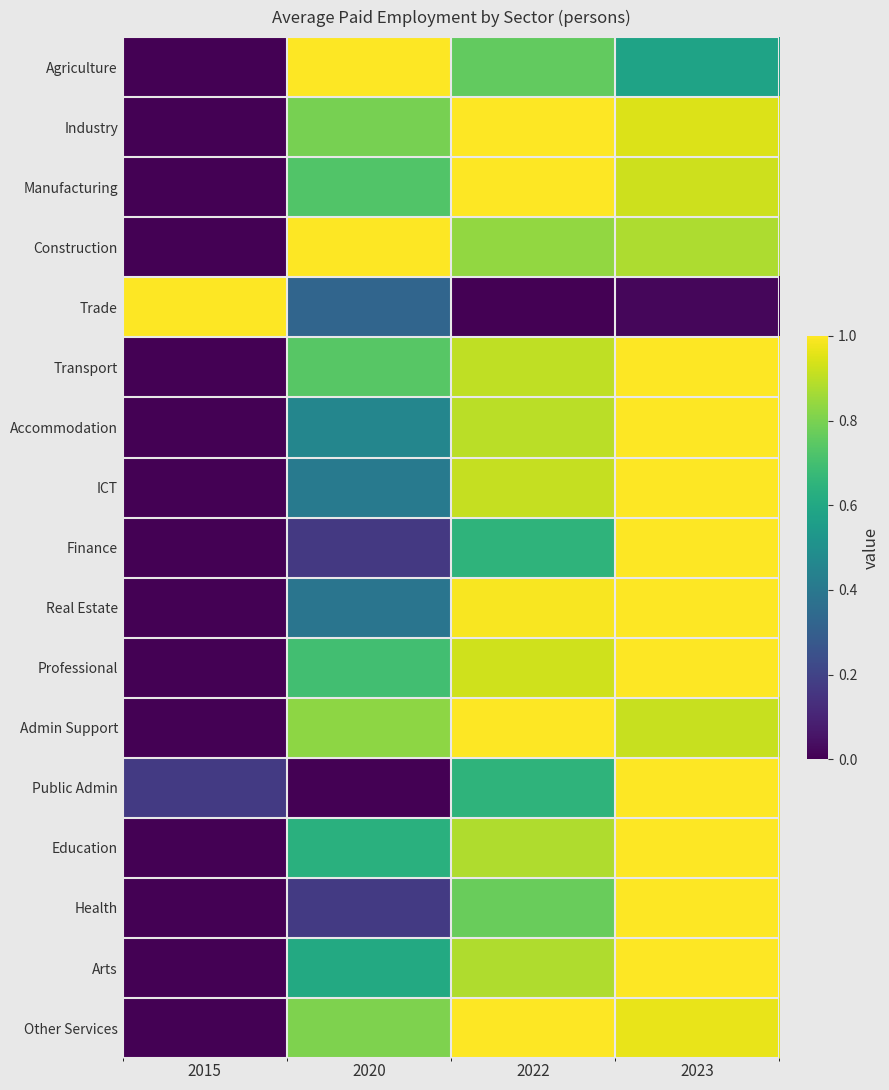

What is the difference between the highest and lowest values at 2023?

1.0